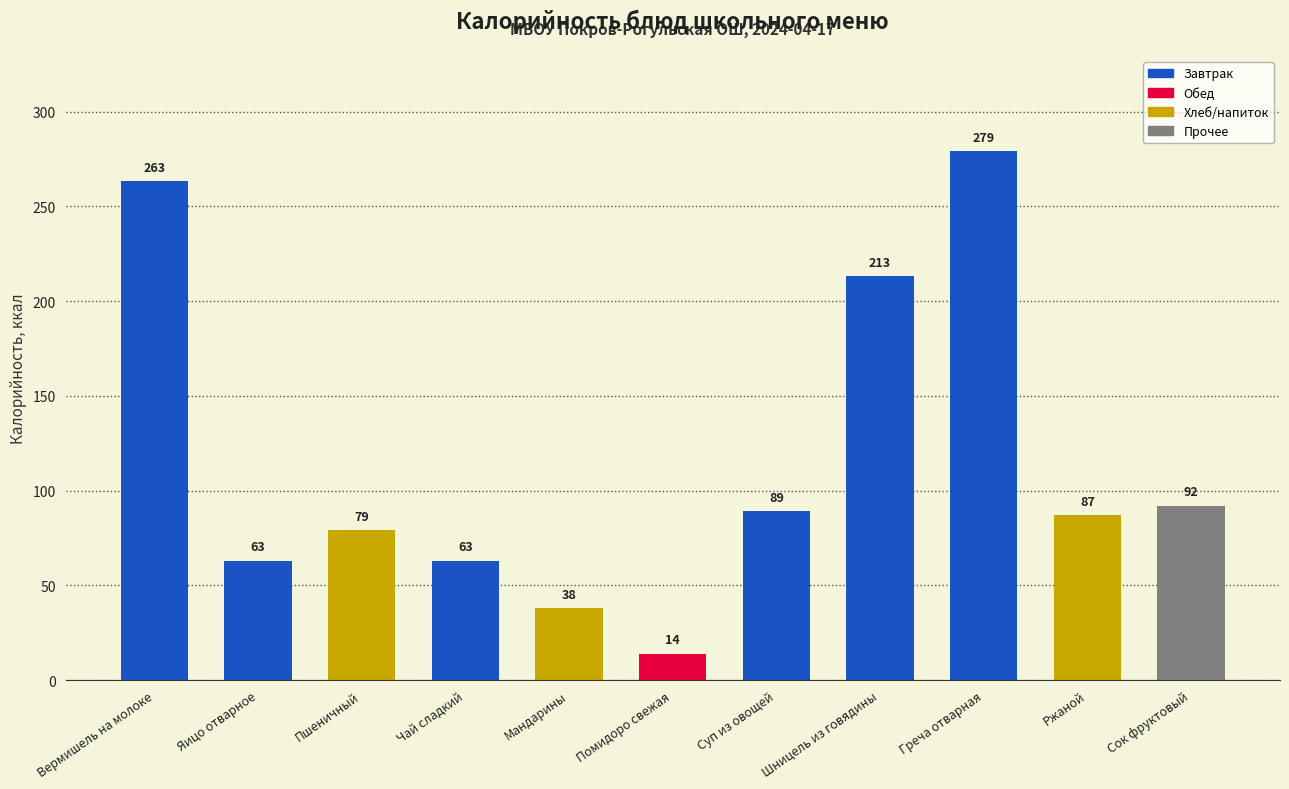

What is the label of the 10th bar from the left?

Ржаной